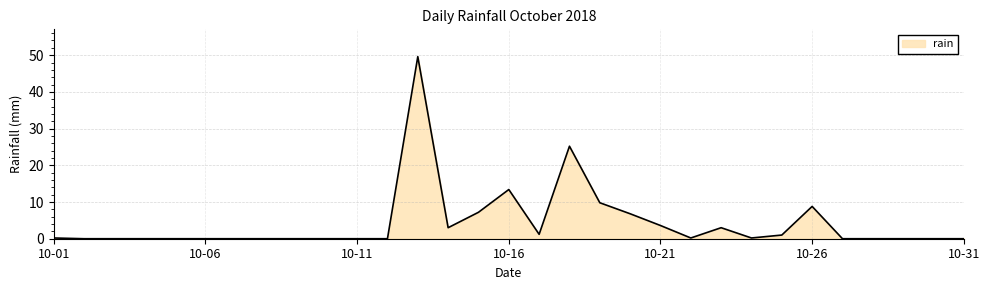

What is the greatest value displayed?

49.6